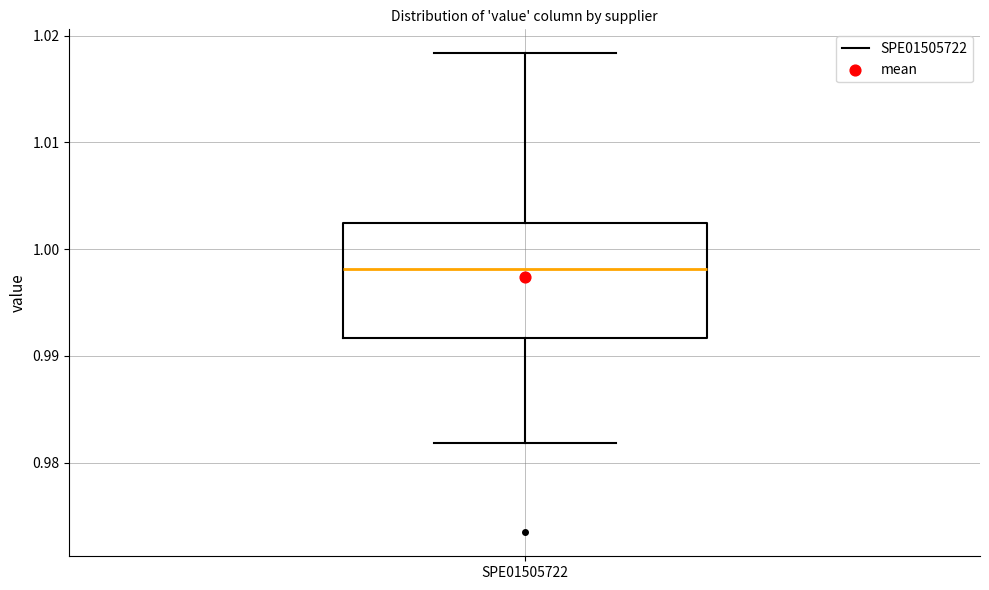

Transcribe this box plot: give where the median line is, the range the box spans, and where the two whiskers end, as read against the y-axis. The values are not printed on the chart, so give them approximately, as read against the axis.

median 0.998, box 0.992 to 1.002, whiskers 0.982 to 1.018